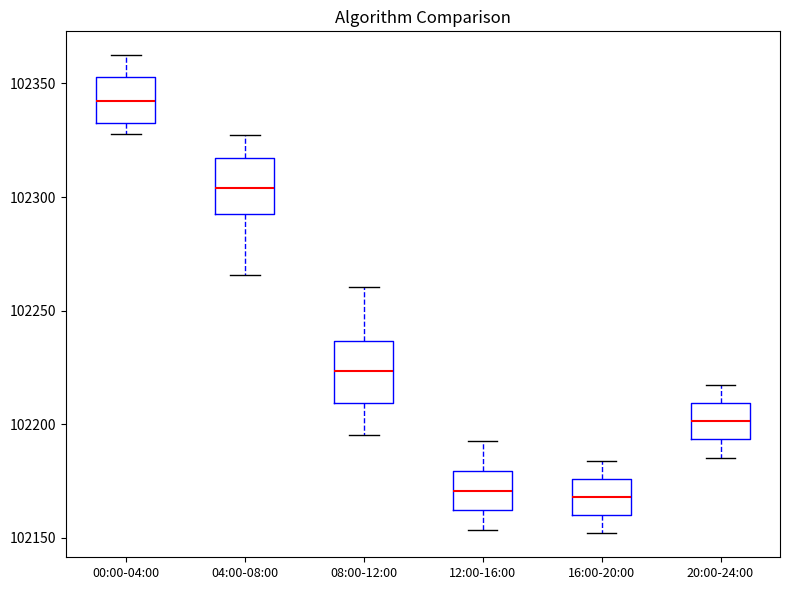

Reading left to right, transcribe this box plot: for each box, give where its median line is, the range the box spans, and where its two whiskers end, as read against the y-axis. The values are not printed on the chart, so give them approximately, as read against the axis.

00:00-04:00: median 102340, box 102335 to 102355, whiskers 102330 to 102360
04:00-08:00: median 102305, box 102290 to 102315, whiskers 102265 to 102330
08:00-12:00: median 102225, box 102210 to 102235, whiskers 102195 to 102260
12:00-16:00: median 102170, box 102160 to 102180, whiskers 102155 to 102195
16:00-20:00: median 102170, box 102160 to 102175, whiskers 102150 to 102185
20:00-24:00: median 102200, box 102195 to 102210, whiskers 102185 to 102215